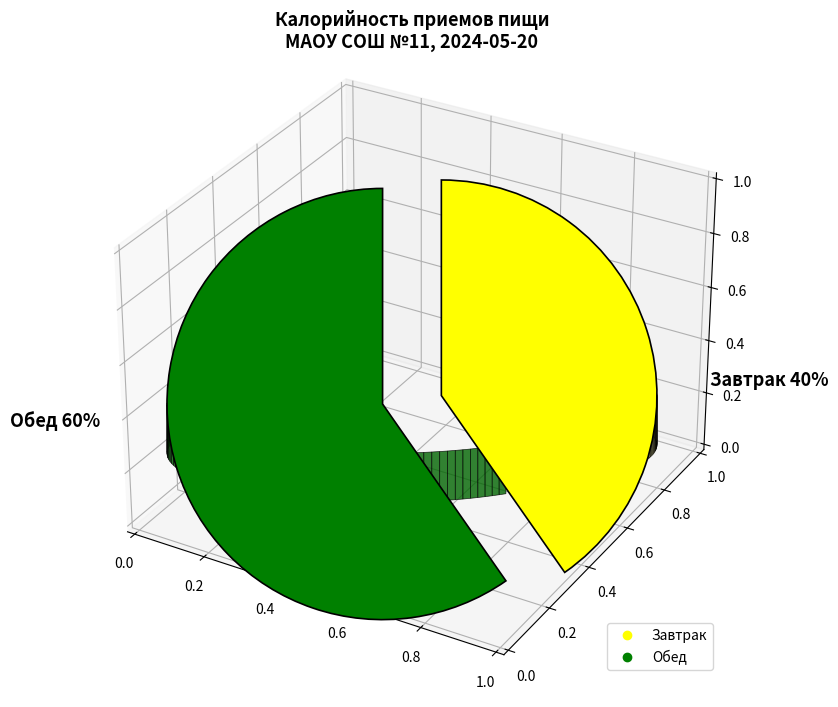

To the nearest percent, what portion does Обед represent?

60%